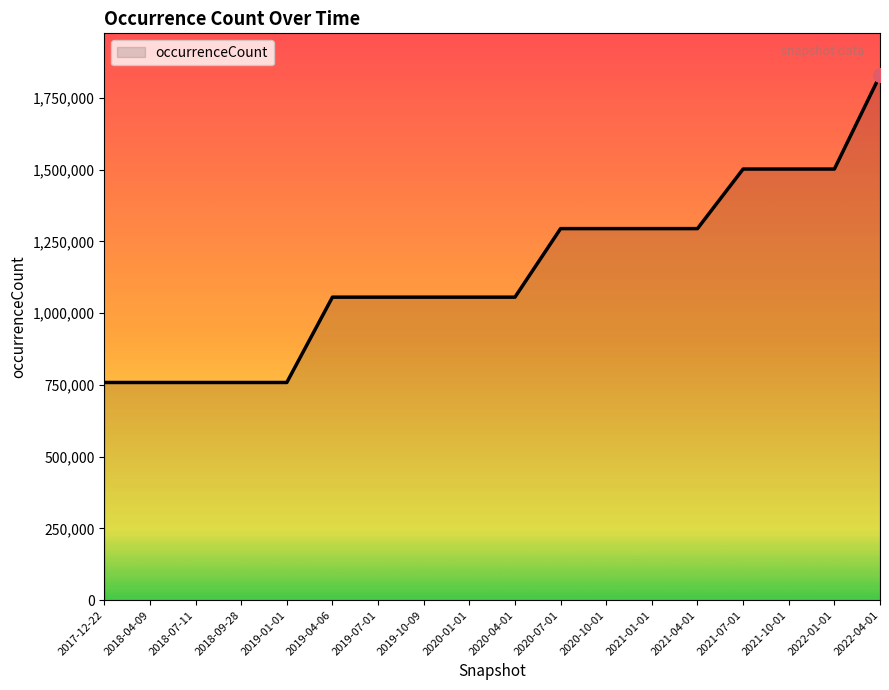

What position from the left is 2021-07-01?

15